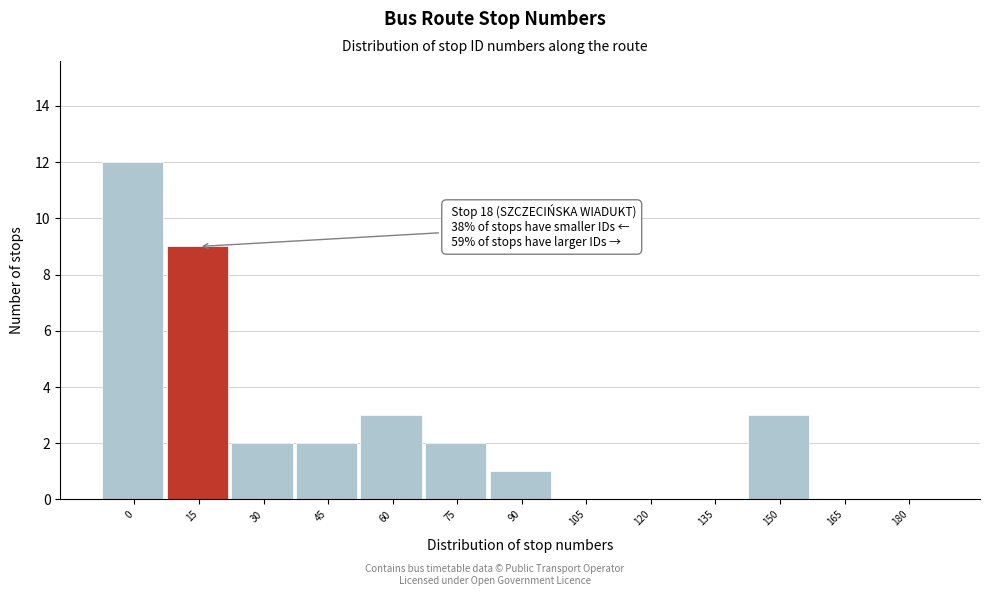

Reading right to left, what are all the values shown in this chart?

180=0	165=0	150=3	135=0	120=0	105=0	90=1	75=2	60=3	45=2	30=2	15=9	0=12